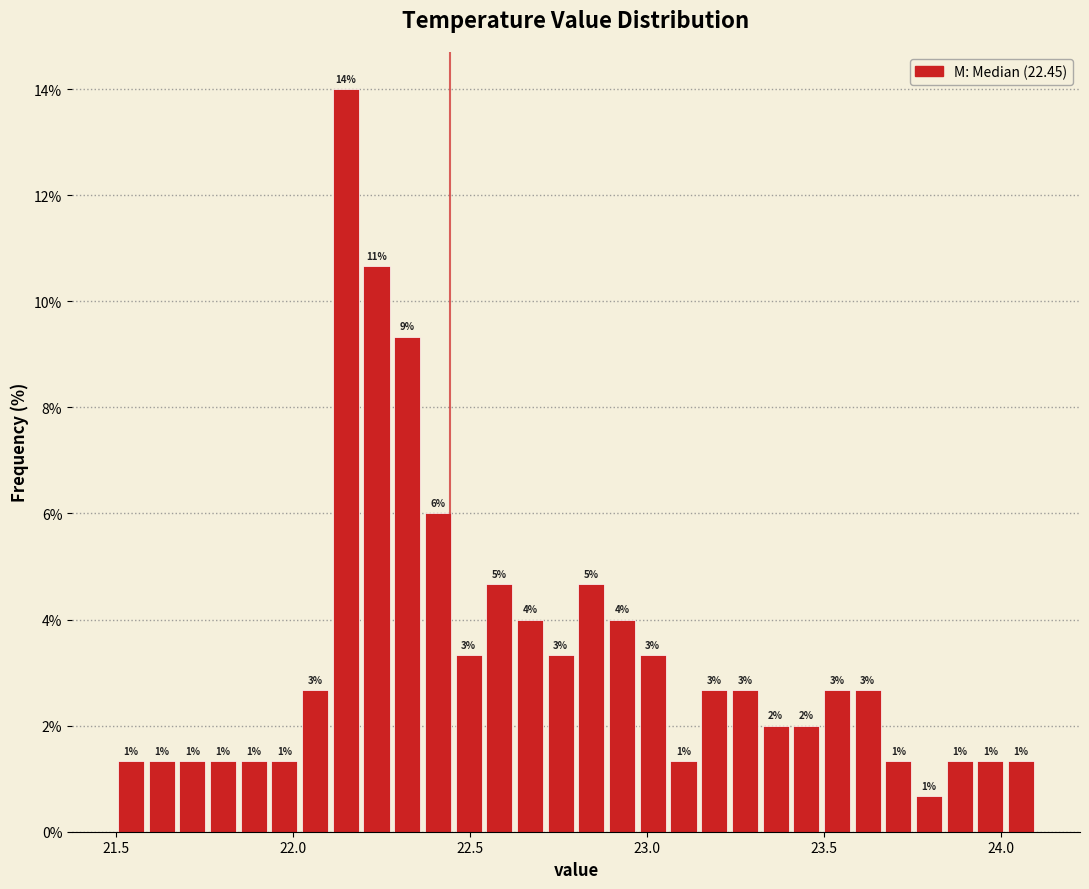

Read against the x-axis, roughly where is the centre of the tallest bar?

22.15